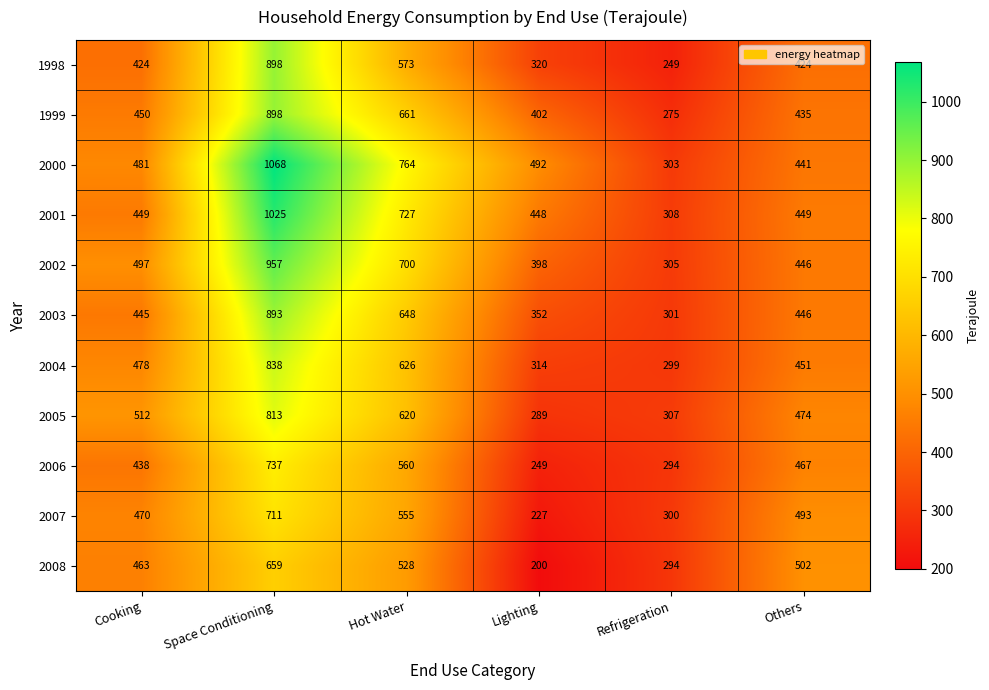

True or false: 2002 has a value of 497 at Cooking.

True